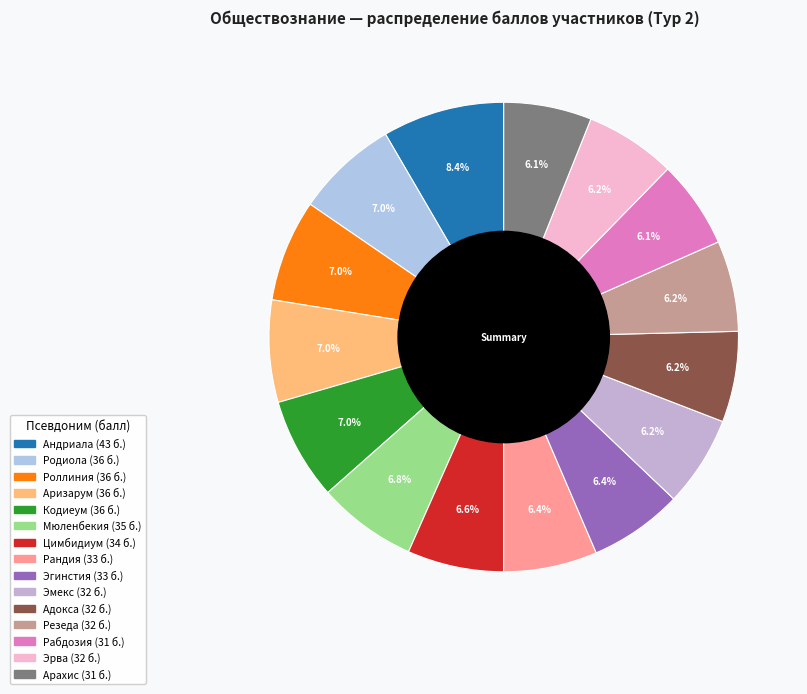

Count the number of slices in the pie.

15